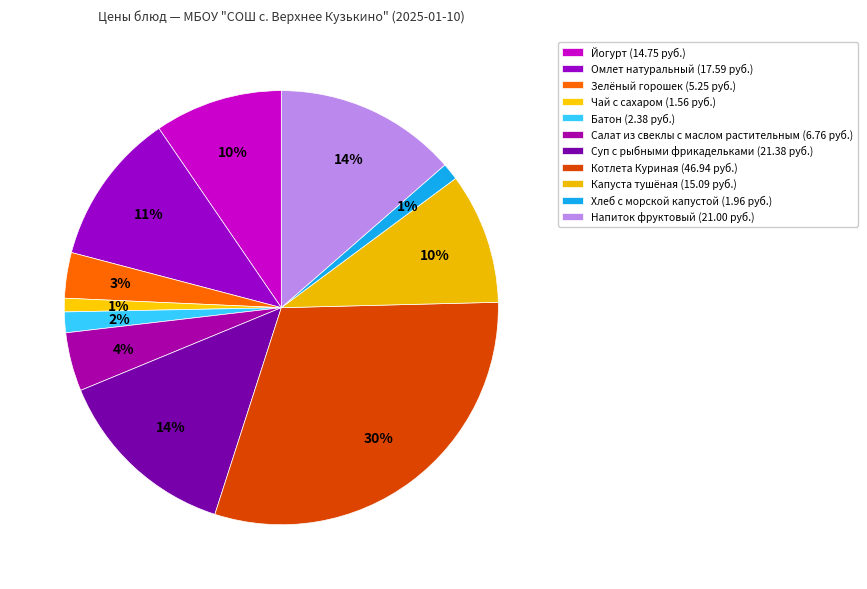

Which slice is the smallest?

Чай с сахаром